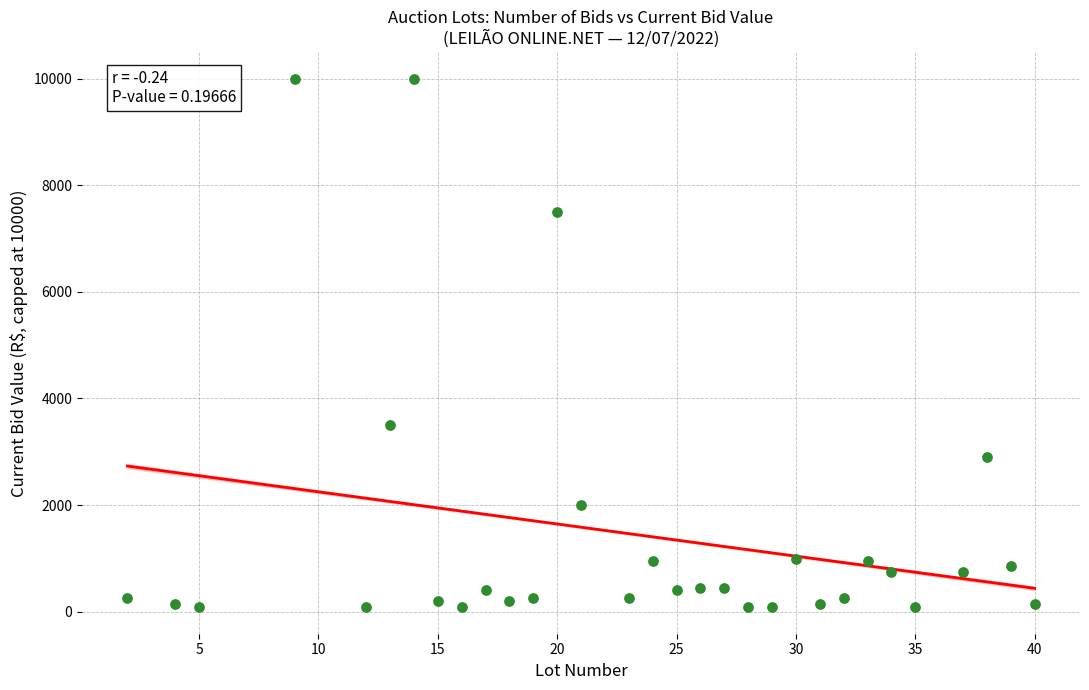

What Y value in the scatter plot is closest to 5040?

3500